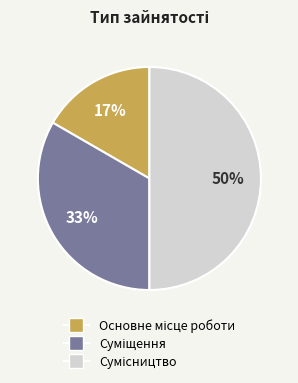

To the nearest percent, what is the difference between the largest and smallest slice percentages?

33%